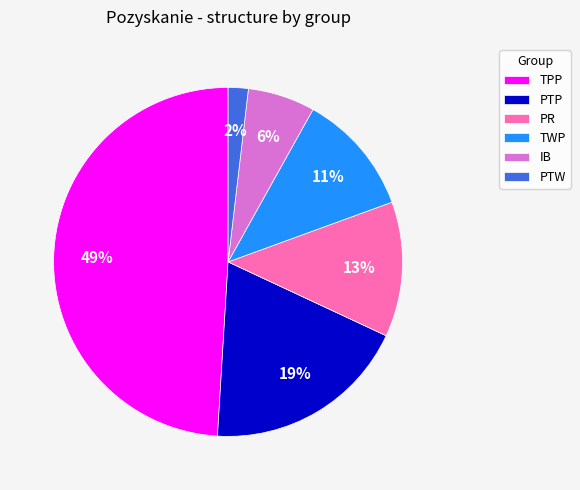

Which category has the biggest portion of the pie?

TPP